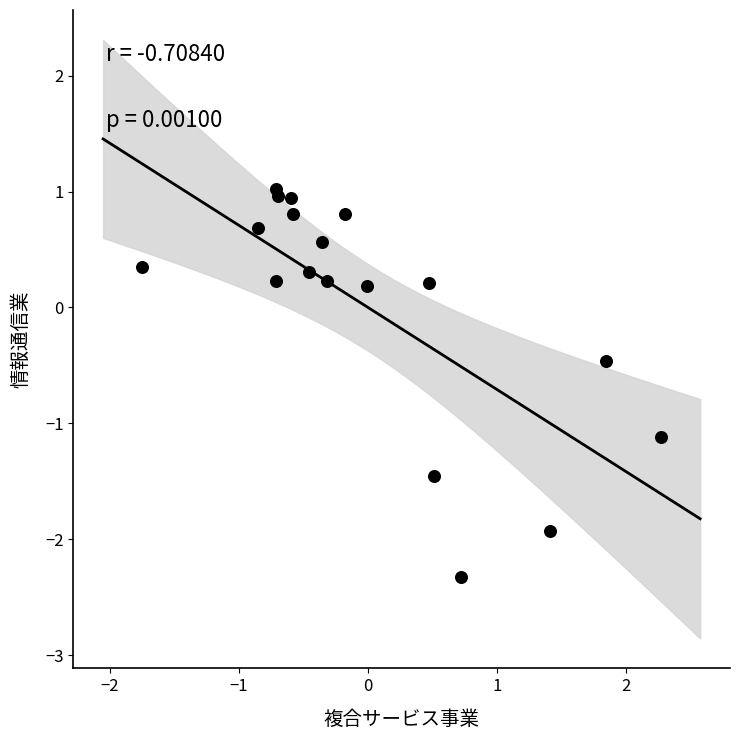

What is the range of Y values (max minus min)?

3.3